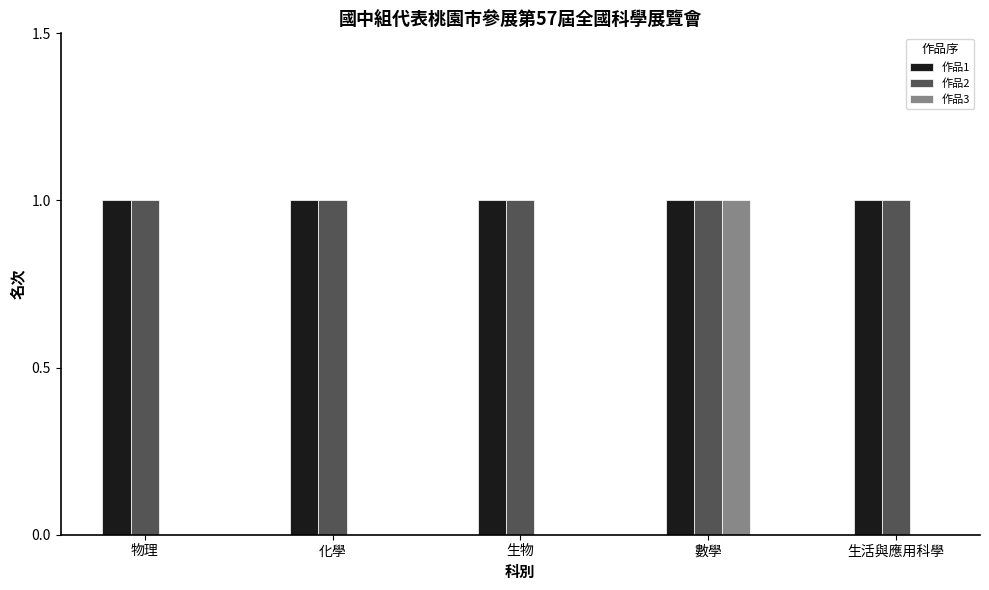

At which category is the sum across all series the highest?

數學